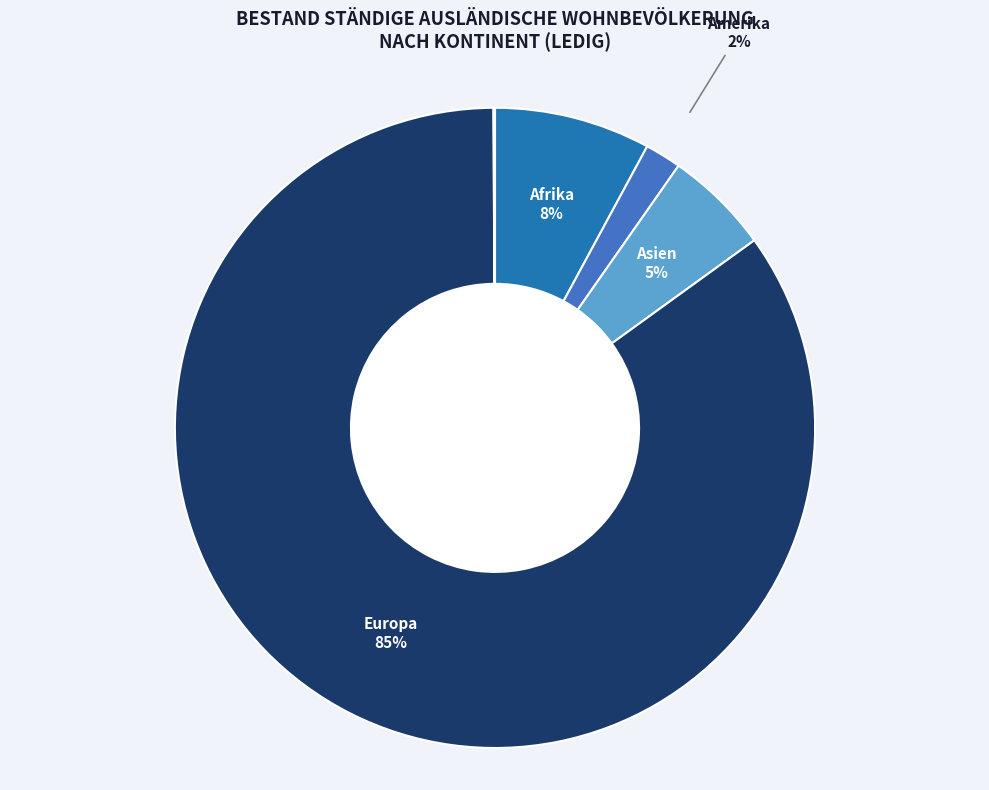

Which has a higher value, Asien or Europa?

Europa